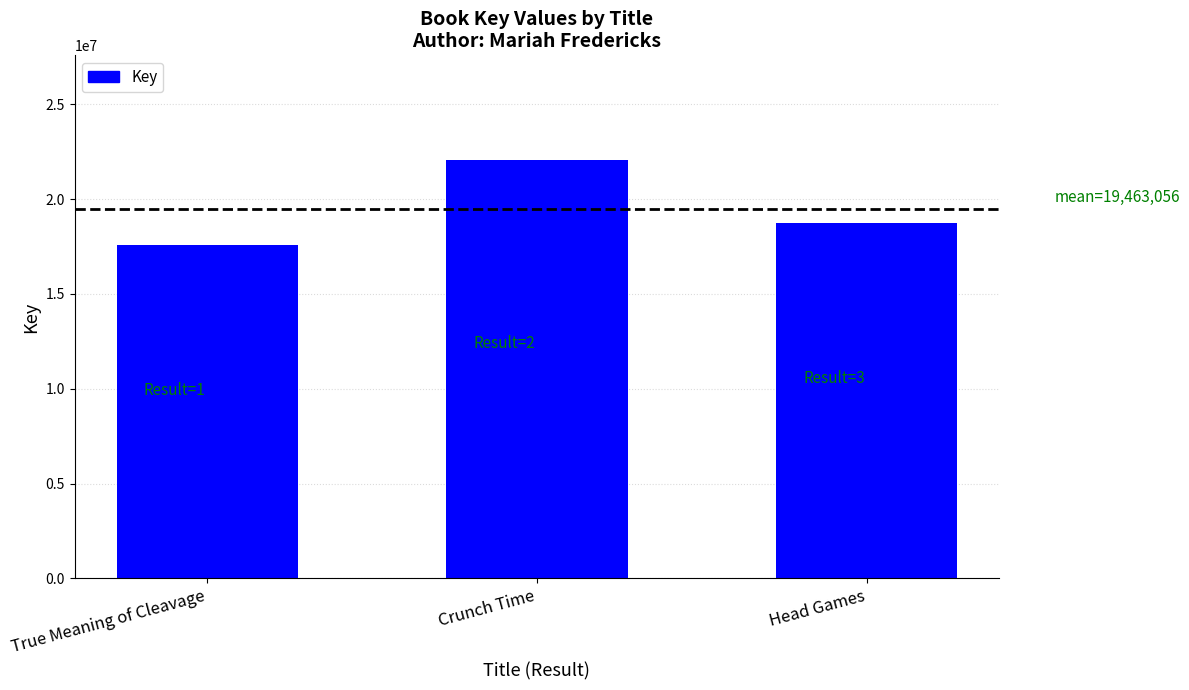

List the labels in order of value, largest first.

Crunch Time, Head Games, True Meaning of Cleavage